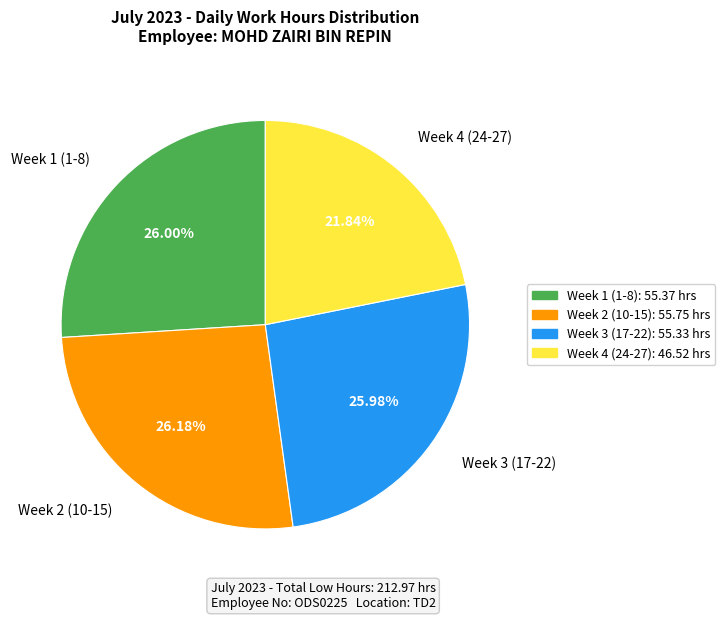

Approximately how many times larger is the value at Week 2 (10-15) compared to Week 3 (17-22)?

1.0